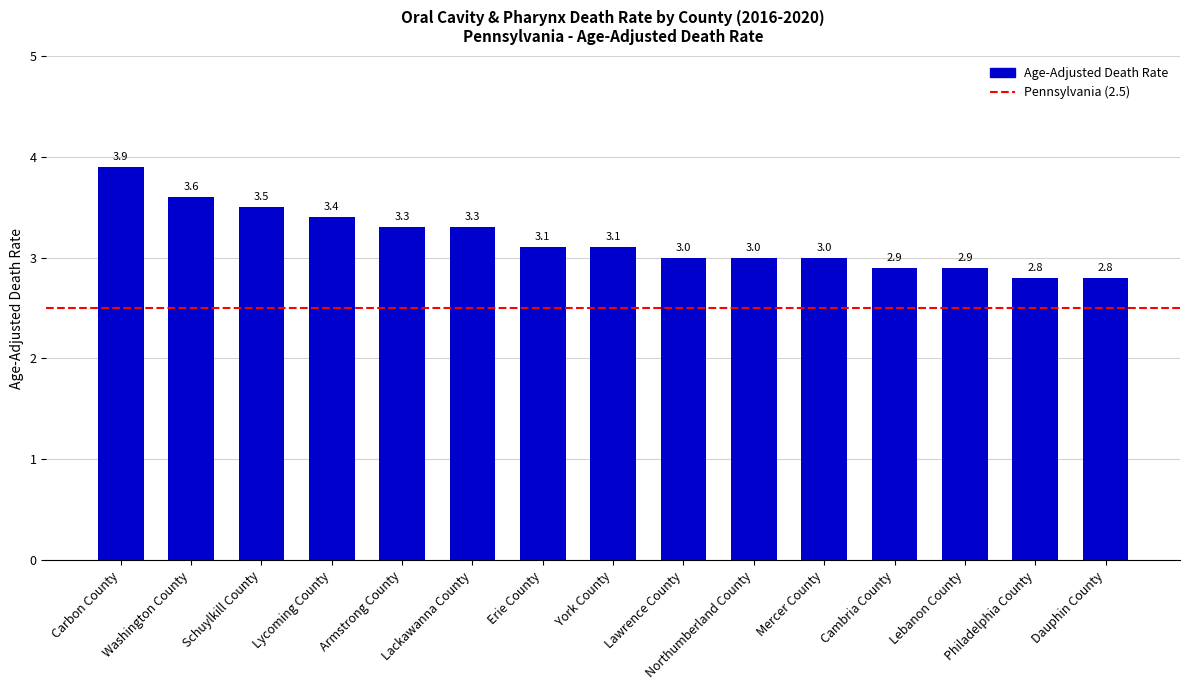

Is it true that the value at Cambria County is 1.2?

False